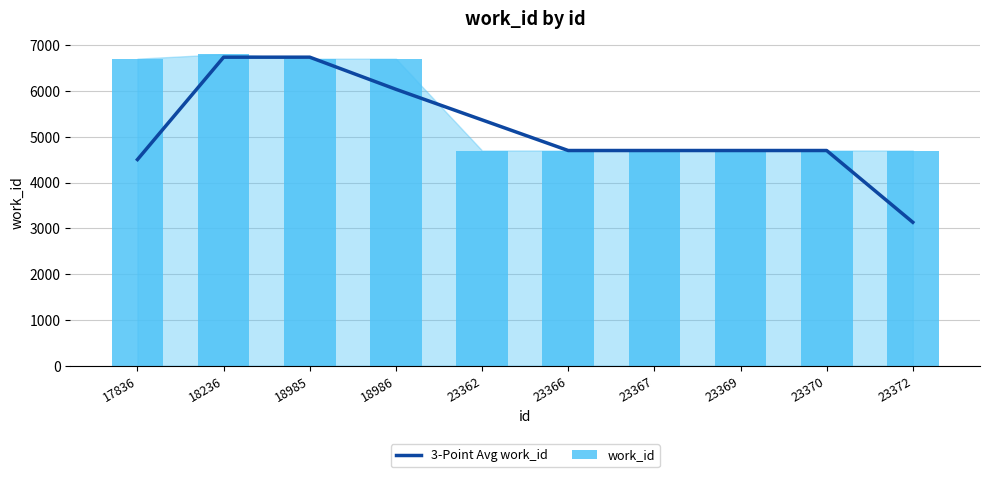

What is the value of the 3-Point Avg work_id bar at the 6th from the left?

4702.0